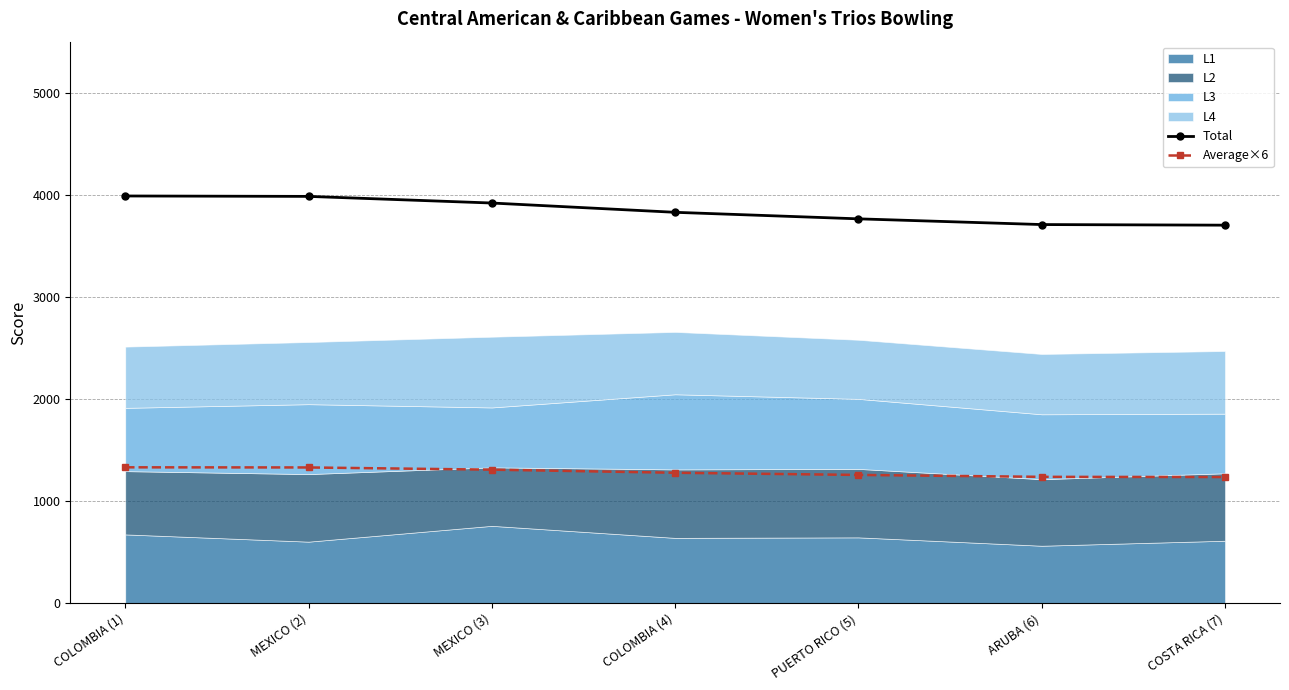

What is the maximum value for Average×6?

1329.4